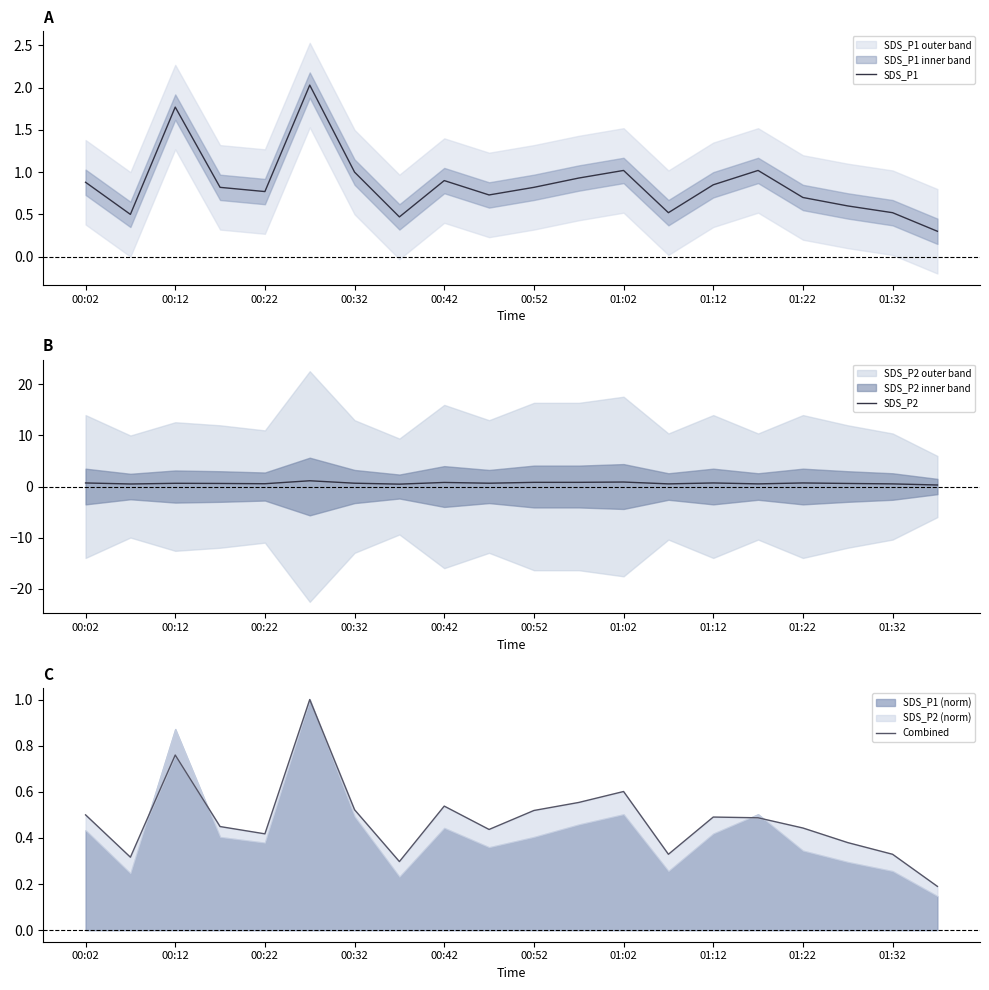

Rank the series by their maximum value, from lowest to highest.

Combined, SDS_P2, SDS_P1